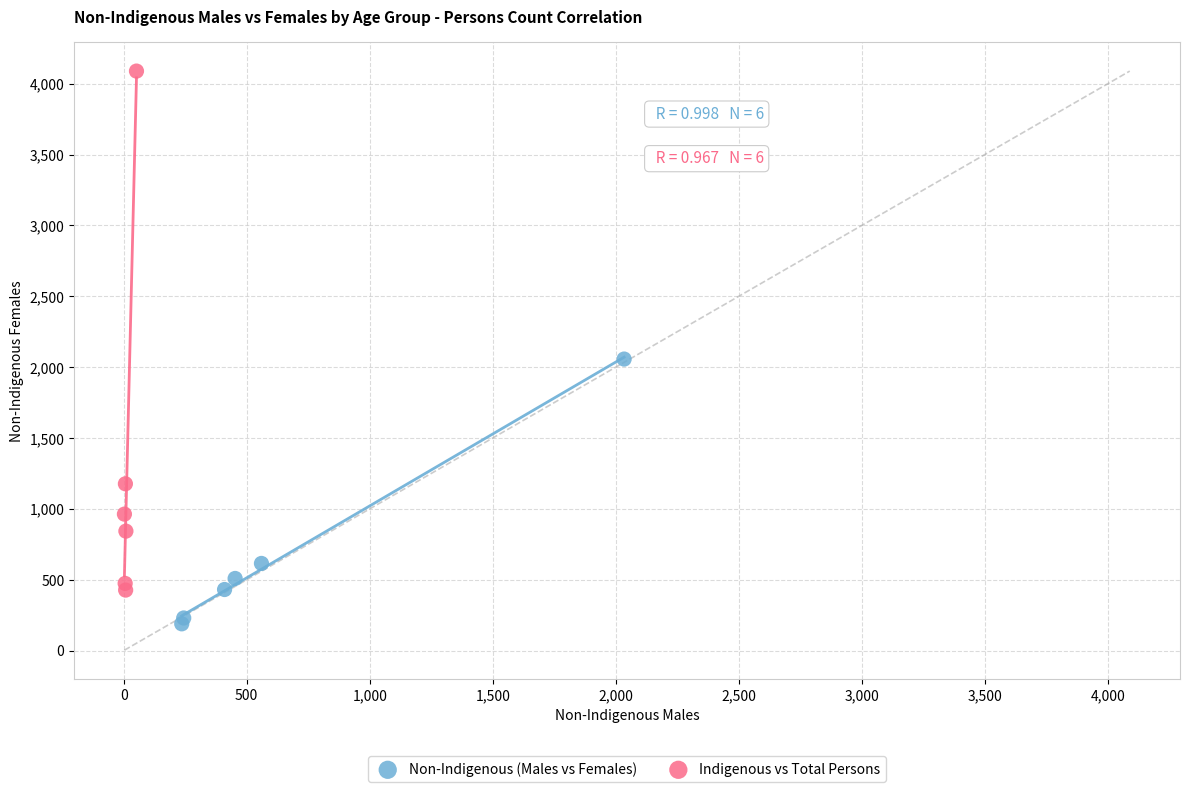

Which series reaches the maximum Y coordinate?

Indigenous vs Total Persons